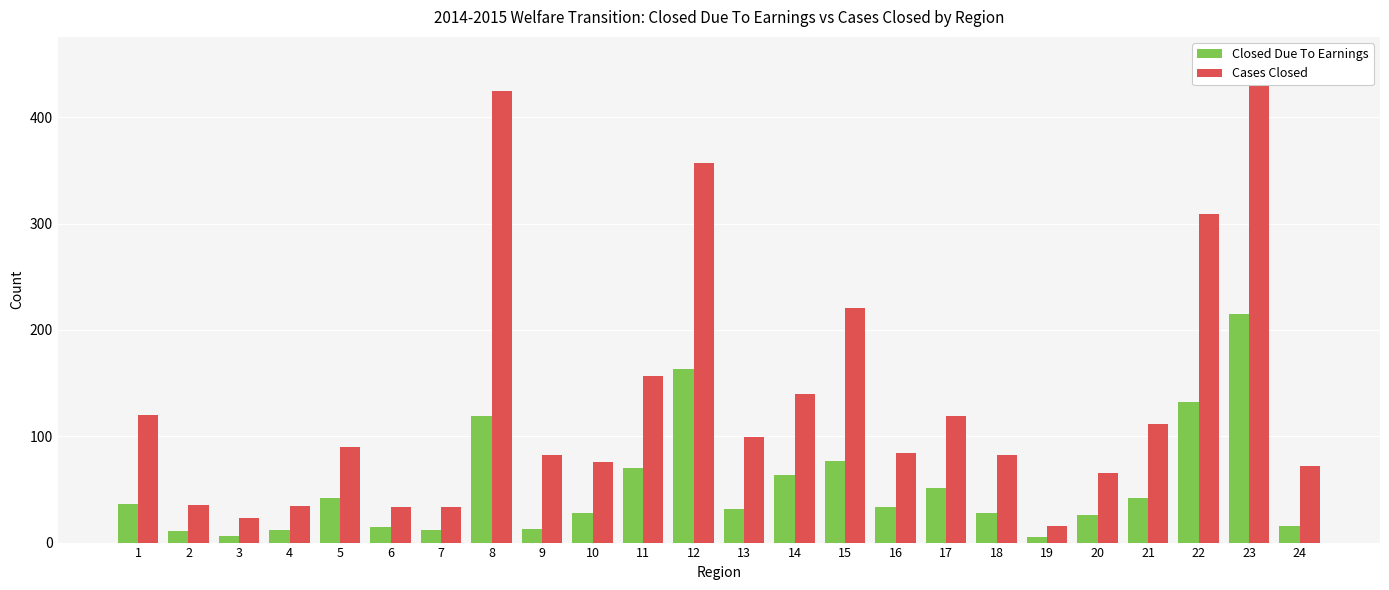

Rank the series at 9 from highest to lowest value.

Cases Closed, Closed Due To Earnings